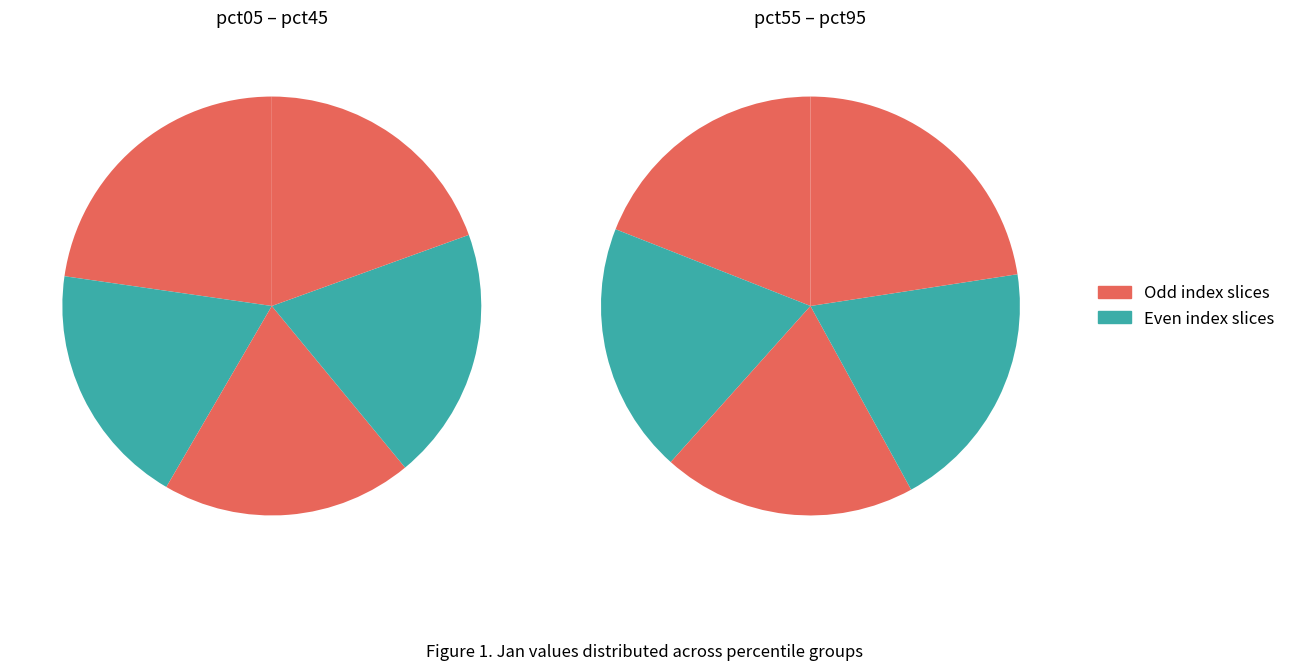

True or false: pct25 accounts for 18% of the total.

False